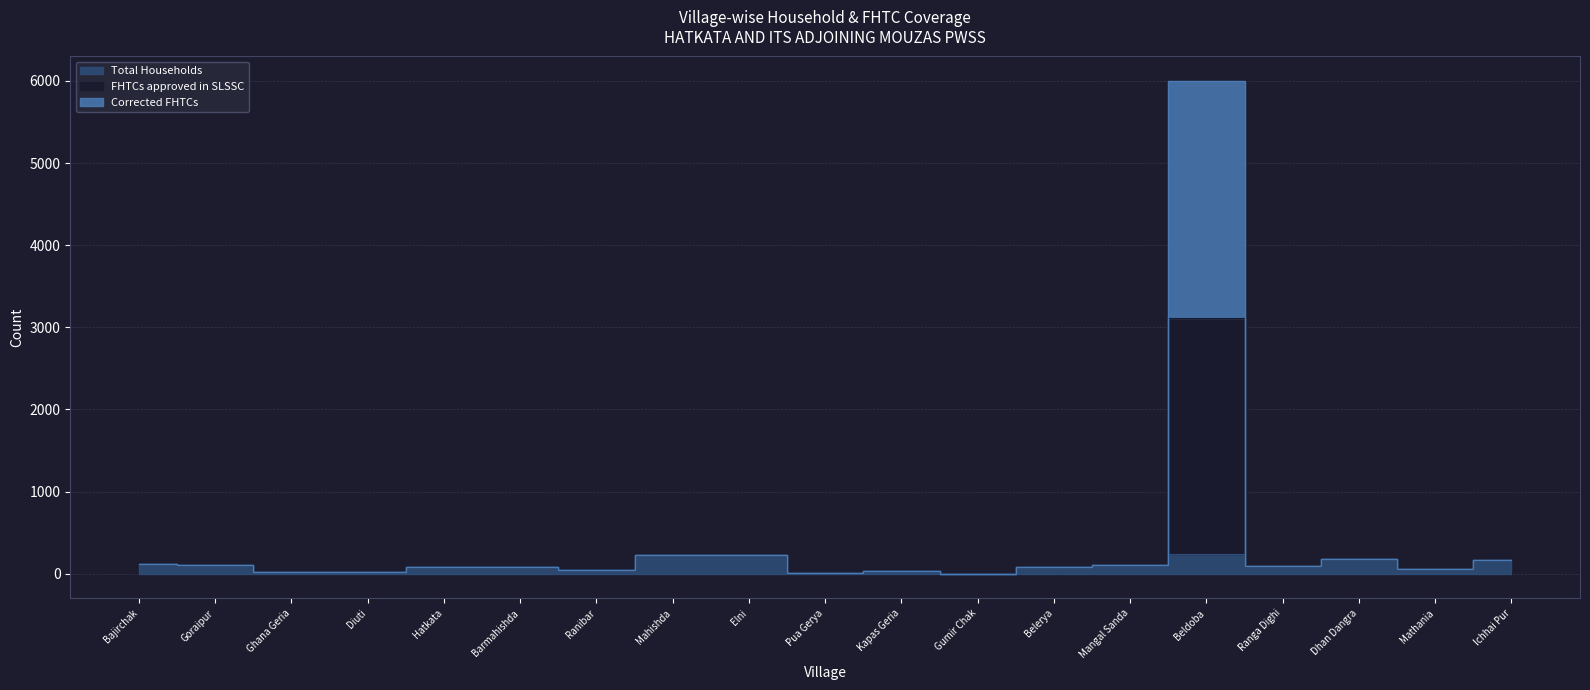

At Ranga Dighi, list the series in order from smallest to largest.

Total Households, FHTCs approved in SLSSC, Corrected FHTCs